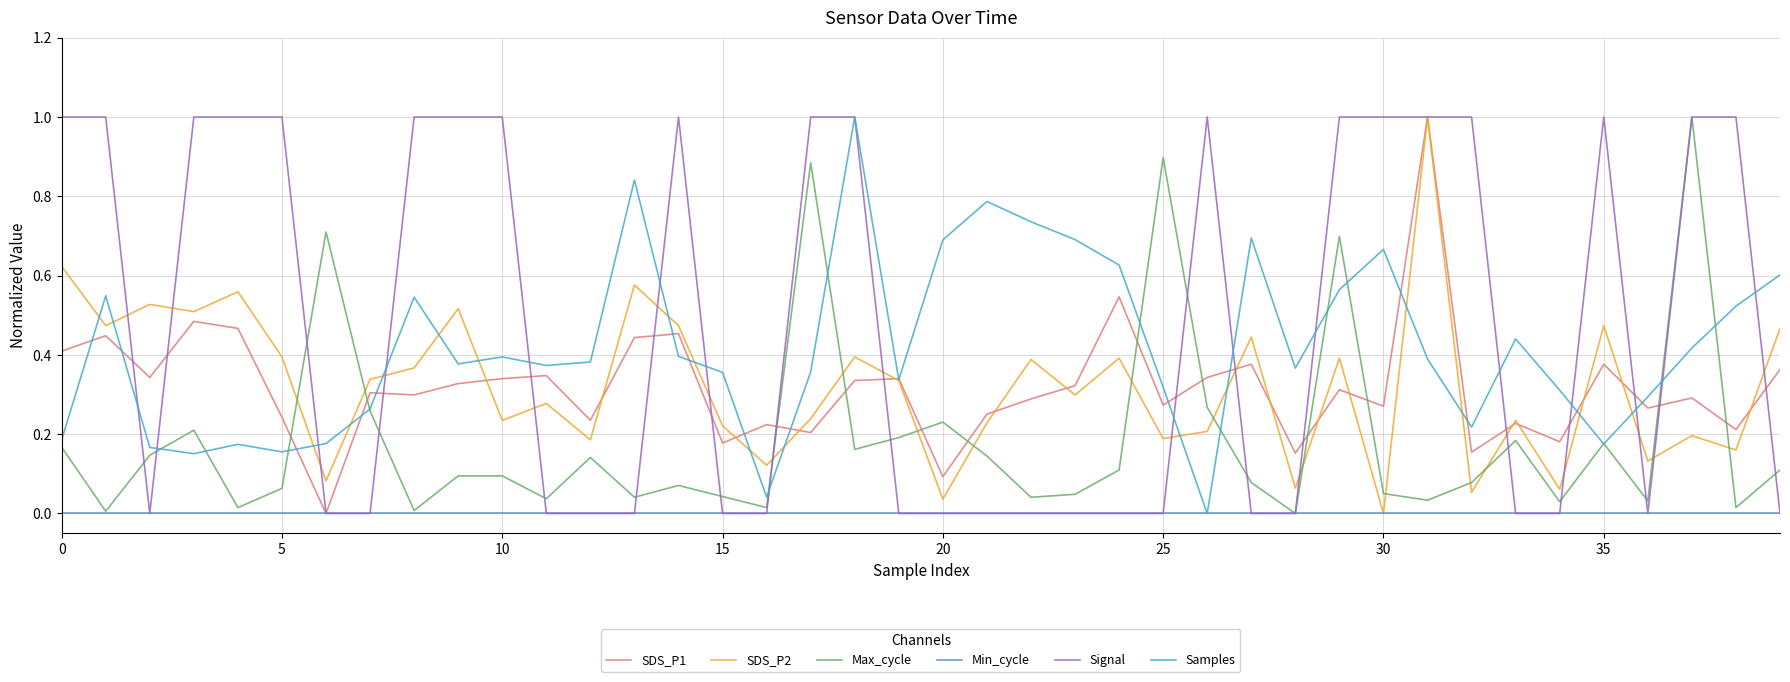

What are all the series names shown in the legend?

SDS_P1, SDS_P2, Max_cycle, Min_cycle, Signal, Samples